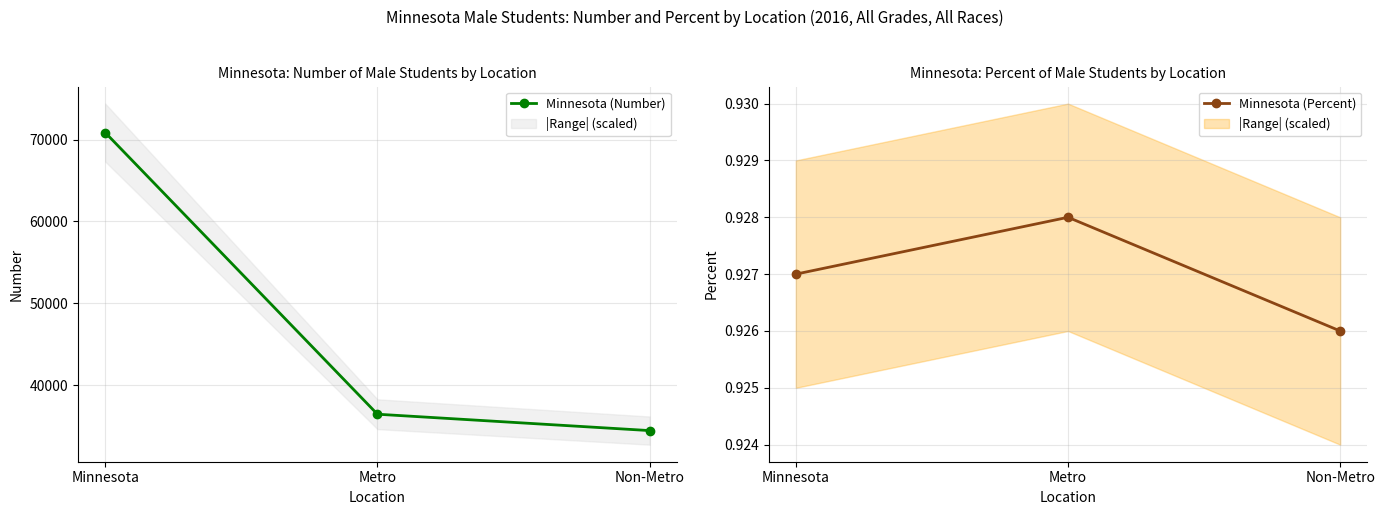

What is the difference between the maximum and minimum values in the Minnesota (Number) series?

36433